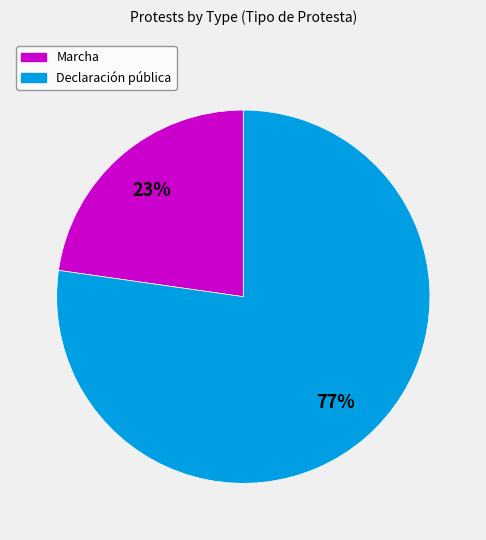

The Declaración pública slice represents 77% of the pie. True or false?

True